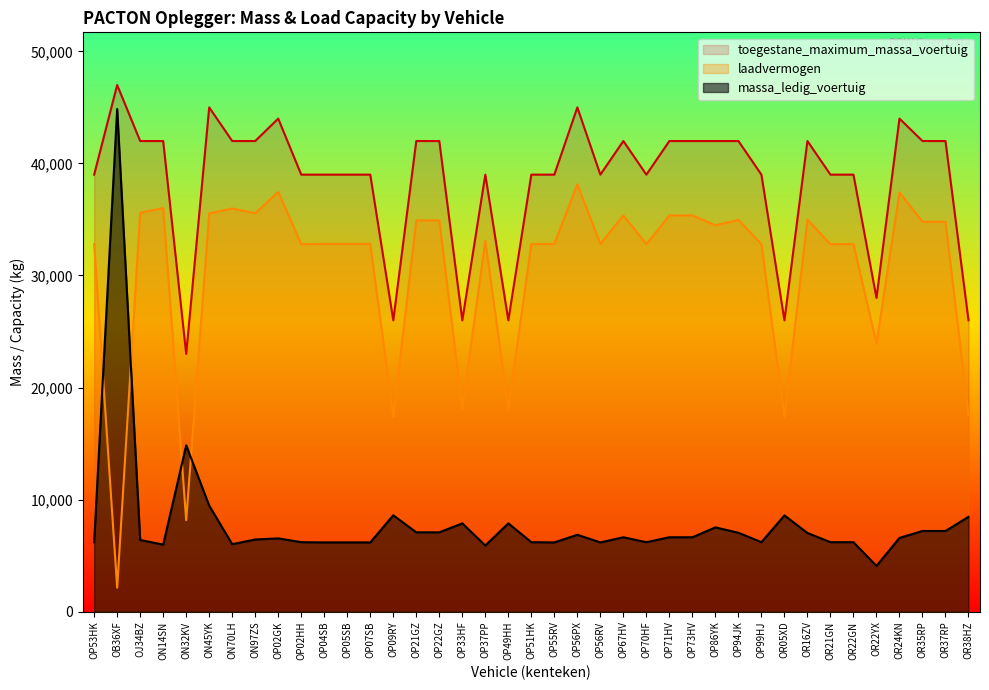

True or false: massa_ledig_voertuig has more than 1 points higher than both neighbors.

True